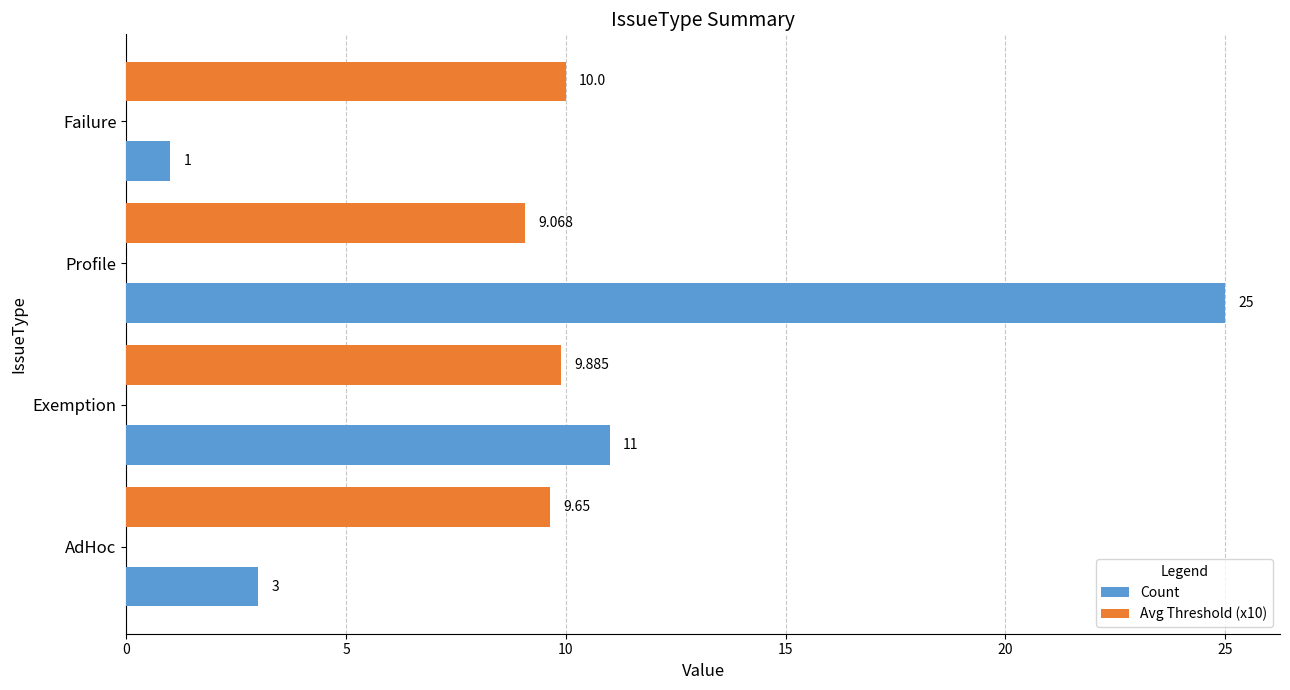

Which series has the largest total across all categories?

Count